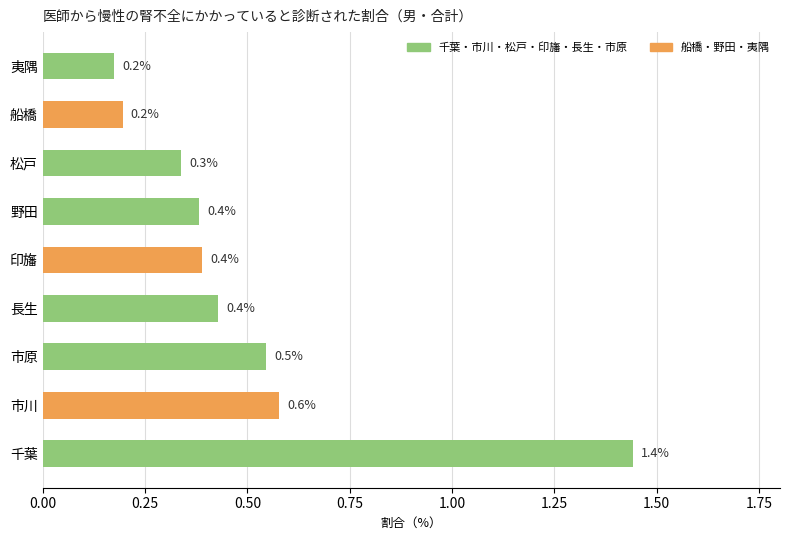

Does the chart contain any negative values?

No